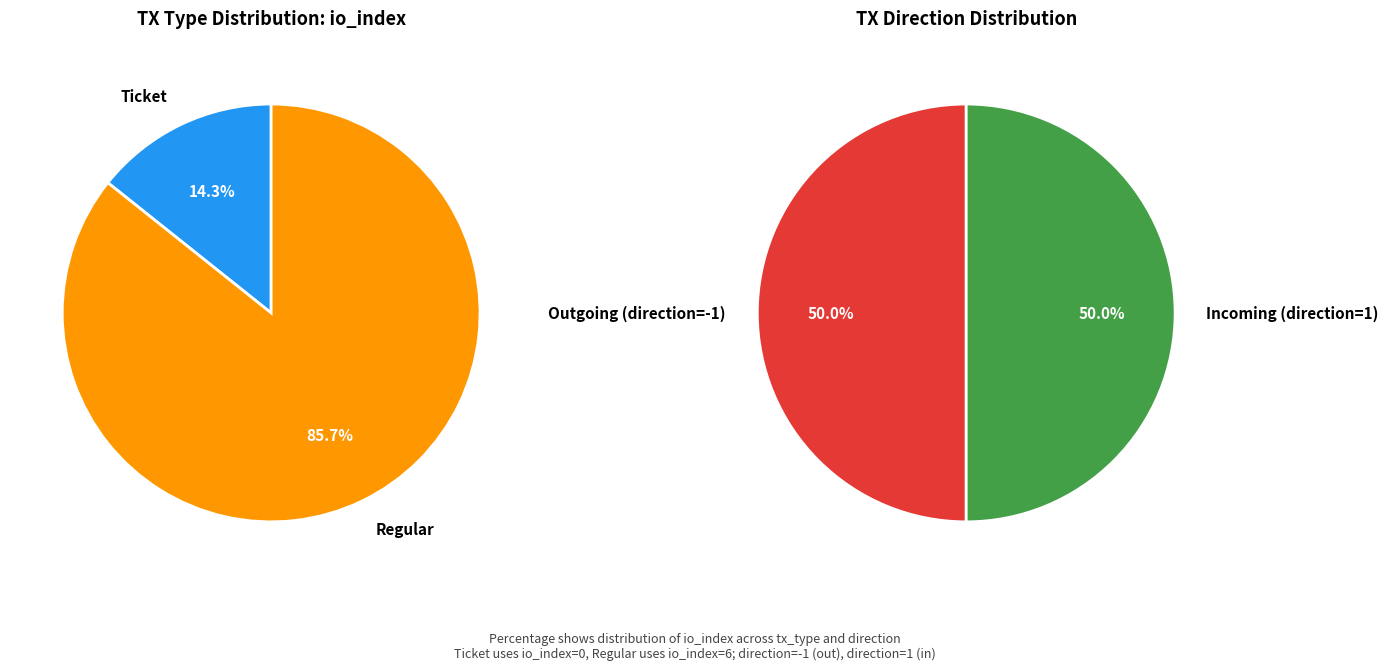

The io_values slice represents 60% of the pie. True or false?

False